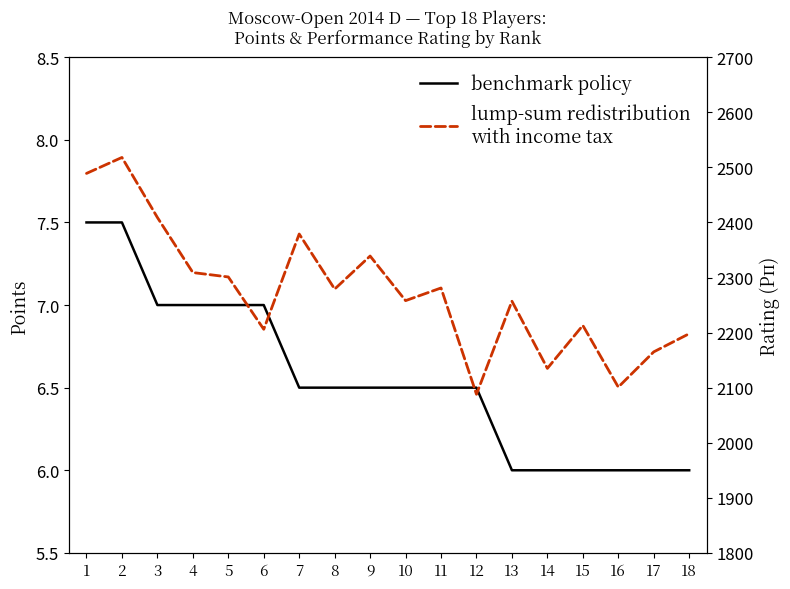

What is the average value of the benchmark policy series?

6.6